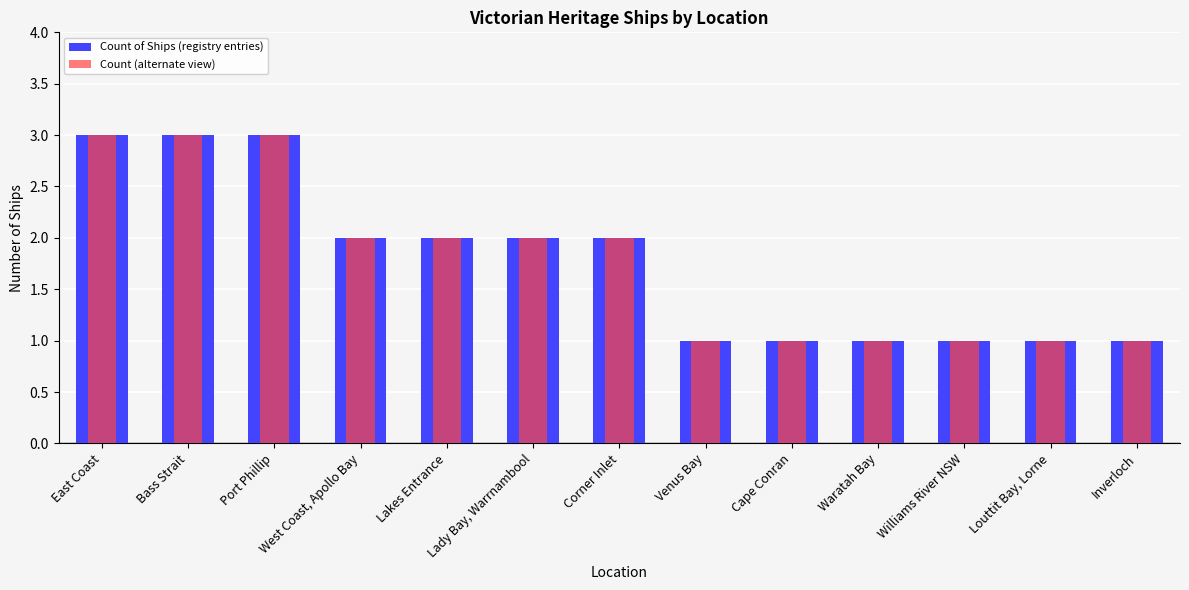

What is the label of the 11th bar from the left?

Williams River NSW